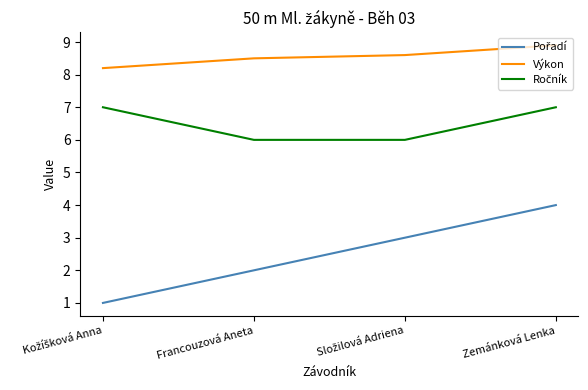

How many lines are shown in the chart?

3